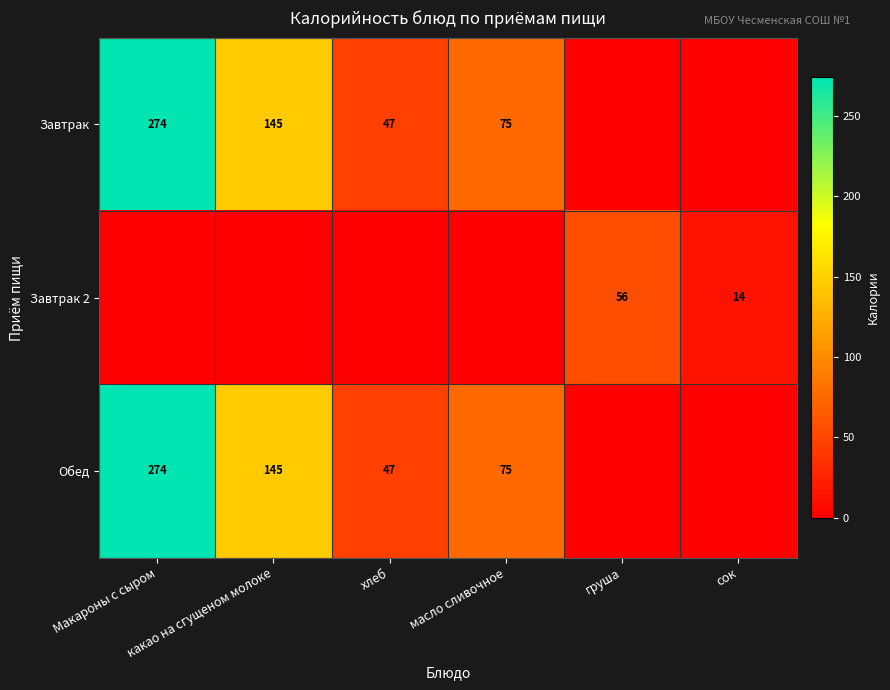

Read the Обед value at масло сливочное.

75.0